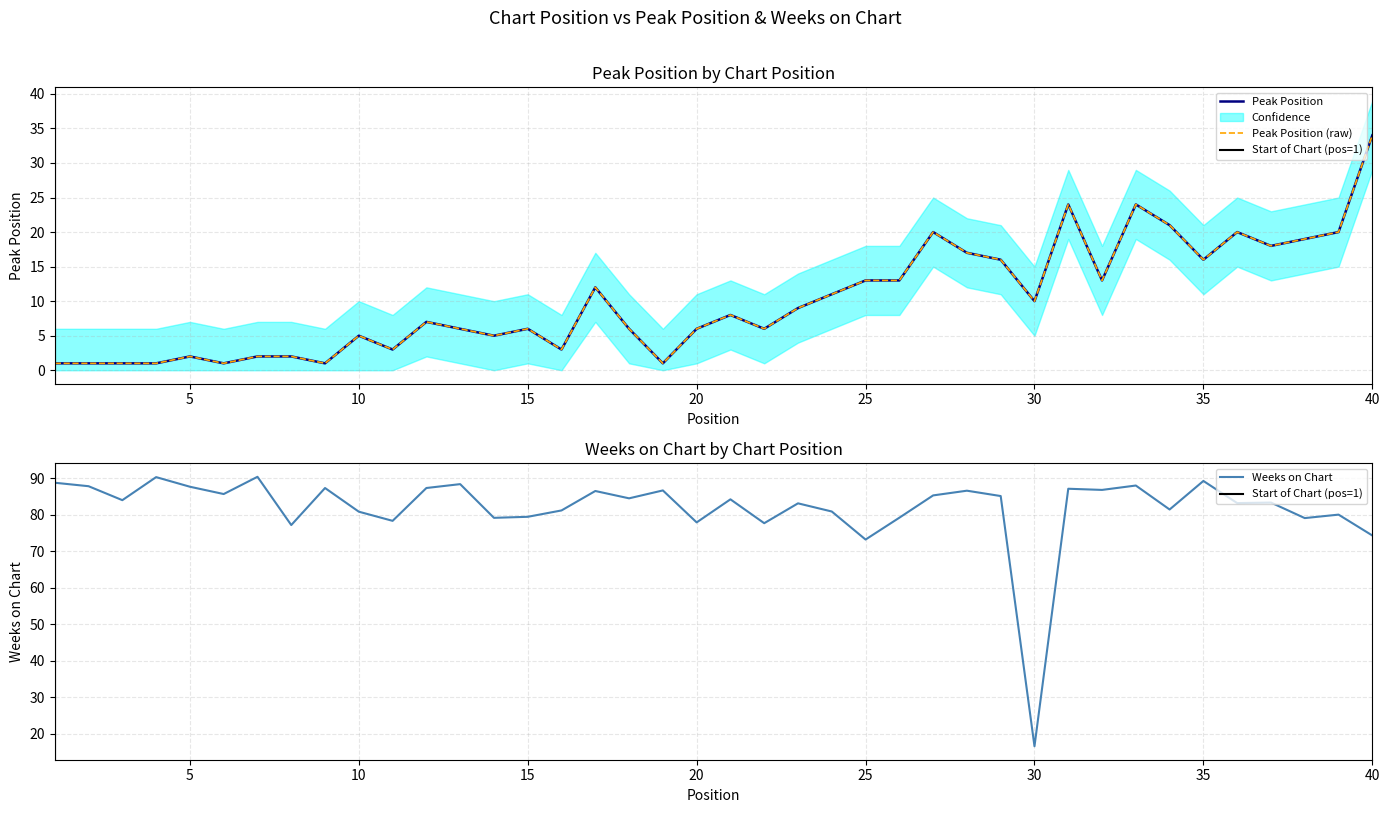

Reading left to right, what are all the values shown in this chart?

Peak Position: 1=1.0	2=1.0	3=1.0	4=1.0	5=2.0	6=1.0	7=2.0	8=2.0	9=1.0	10=5.0	11=3.0	12=7.0	13=6.0	14=5.0	15=6.0	16=3.0	17=12.0	18=6.0	19=1.0	20=6.0	21=8.0	22=6.0	23=9.0	24=11.0	25=13.0	26=13.0	27=20.0	28=17.0	29=16.0	30=10.0	31=24.0	32=13.0	33=24.0	34=21.0	35=16.0	36=20.0	37=18.0	38=19.0	39=20.0	40=34.0
Weeks on Chart: 1=88.7	2=87.8	3=84.0	4=90.3	5=87.6	6=85.6	7=90.4	8=77.2	9=87.3	10=80.8	11=78.3	12=87.3	13=88.4	14=79.1	15=79.4	16=81.2	17=86.5	18=84.5	19=86.6	20=77.9	21=84.2	22=77.7	23=83.1	24=80.9	25=73.2	26=79.2	27=85.3	28=86.6	29=85.1	30=16.6	31=87.1	32=86.8	33=88.0	34=81.4	35=89.2	36=83.2	37=83.3	38=79.1	39=80.0	40=74.3